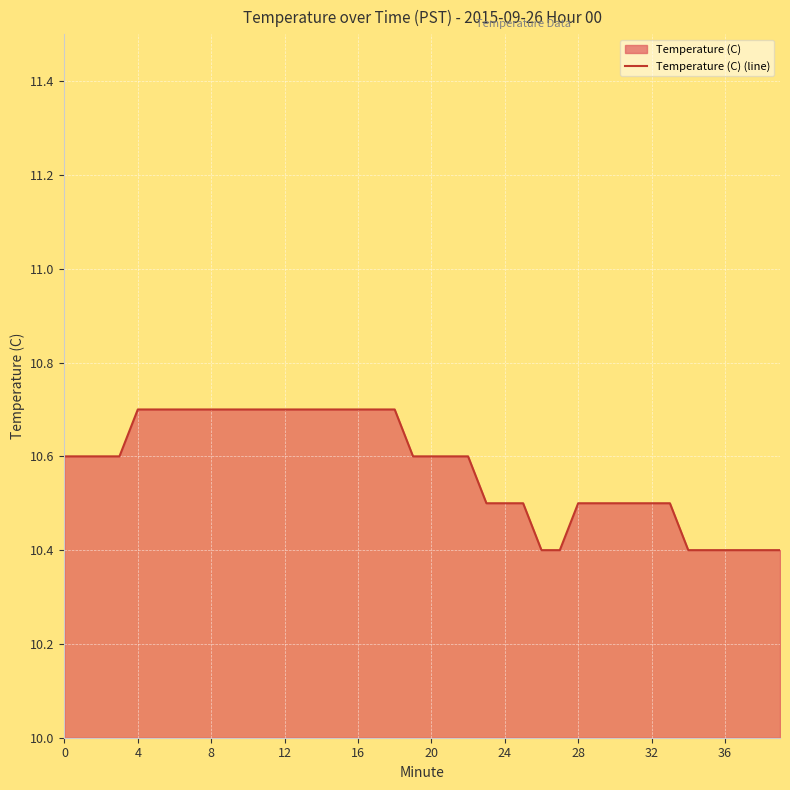

What is the difference between the maximum and minimum values?

0.3